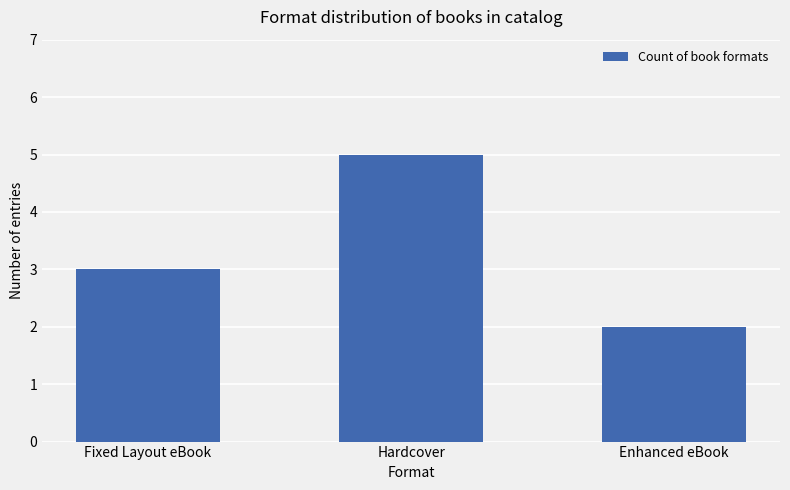

The chart shows a value of 1 at Enhanced eBook. True or false?

False